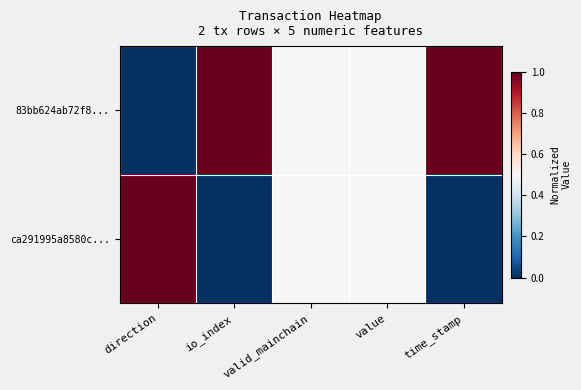

Reading left to right, transcribe all the data shown in this chart.

83bb624ab72f8...: direction=0.0	io_index=1.0	valid_mainchain=0.5	value=0.5	time_stamp=1.0
ca291995a8580c...: direction=1.0	io_index=0.0	valid_mainchain=0.5	value=0.5	time_stamp=0.0